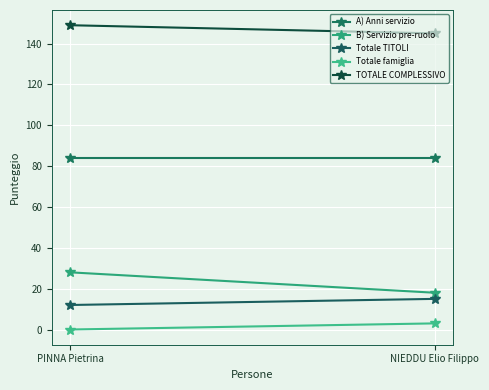

Is the value of B) Servizio pre-ruolo at PINNA Pietrina greater than the value of TOTALE COMPLESSIVO at PINNA Pietrina?

No